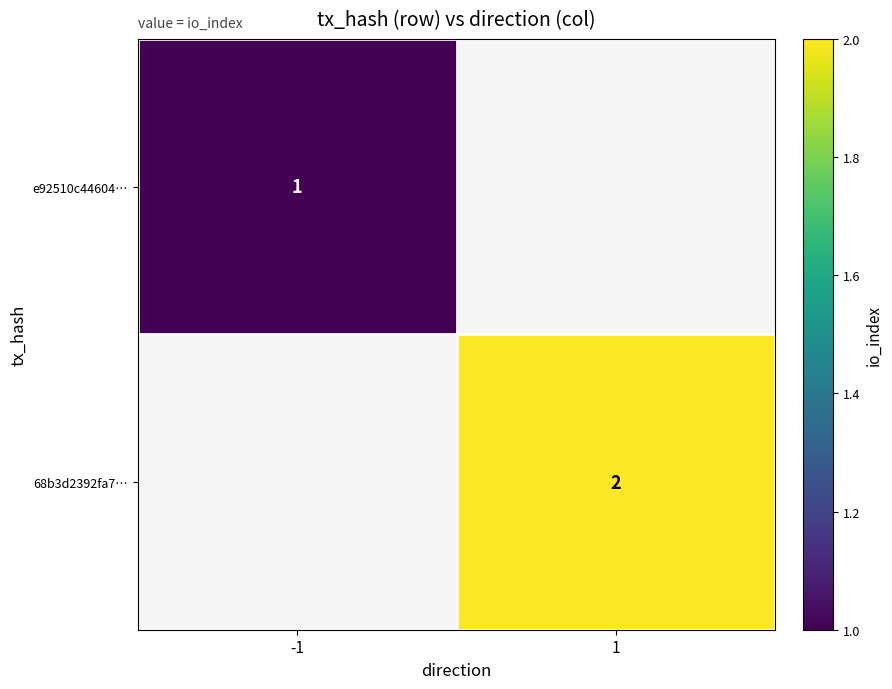

The e92510c44604… series shows 1 at -1. True or false?

True